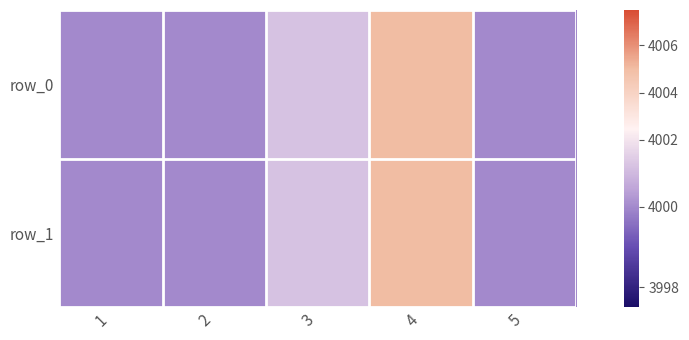

What is the approximate value of row_1 at 4?

4005